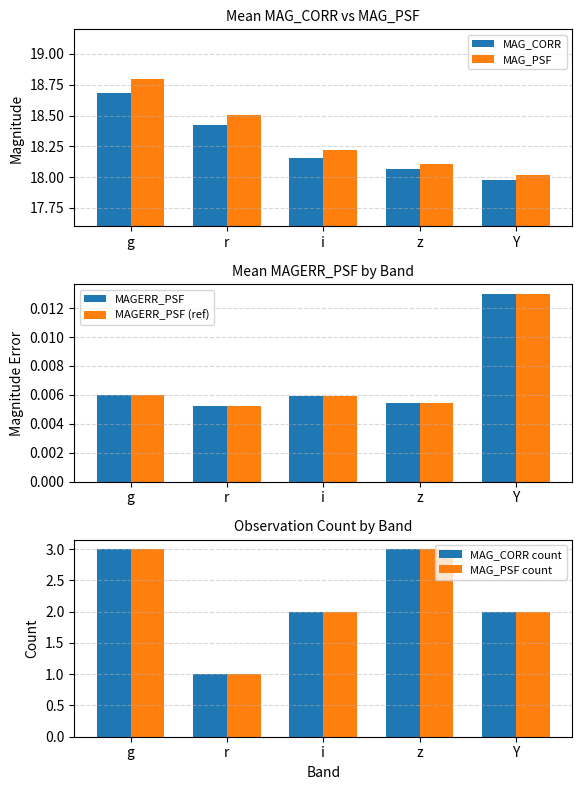

What is the value of the MAG_CORR bar at the 1st from the left?

18.7